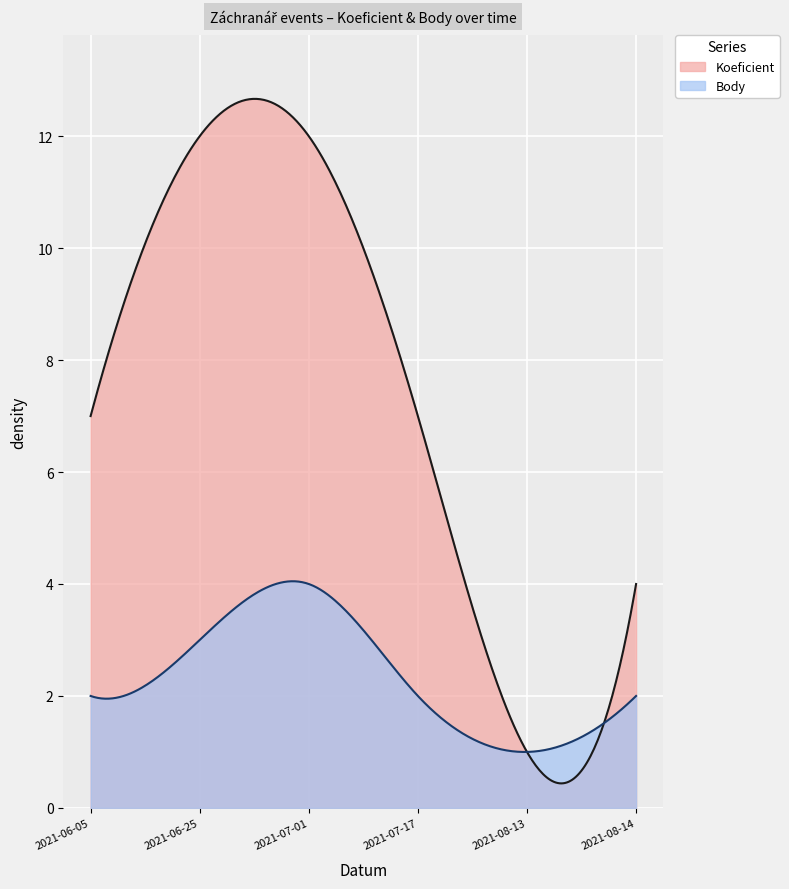

At which label does Koeficient reach its peak?

2021-06-25